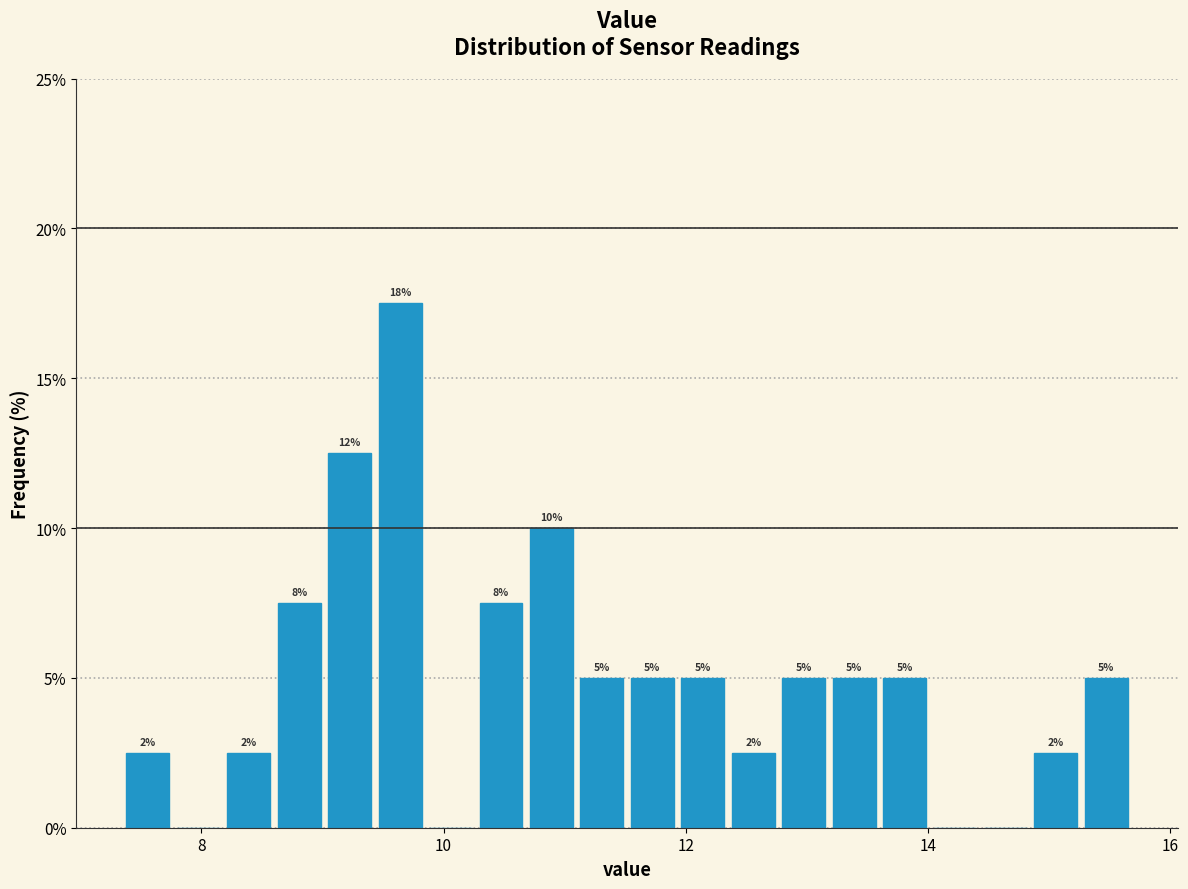

Read against the x-axis, roughly where is the centre of the tallest bar?

9.6